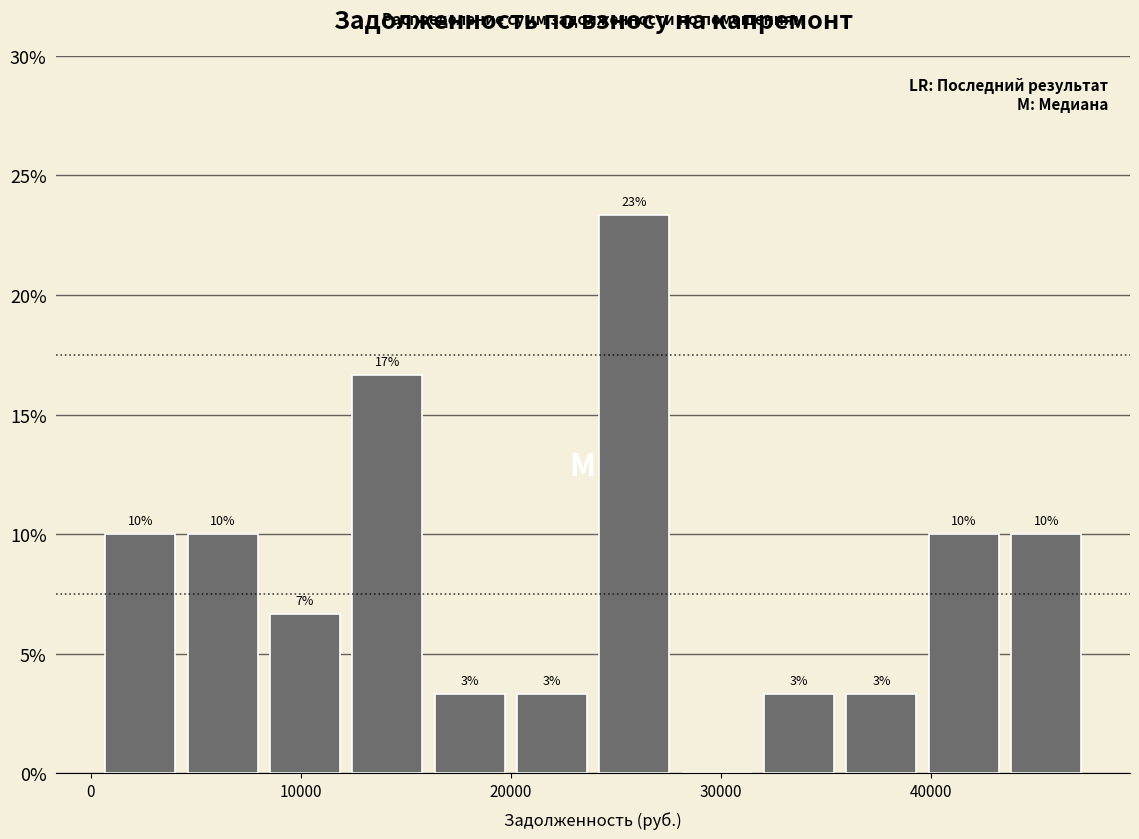

Read against the x-axis, roughly where is the centre of the tallest bar?

26000